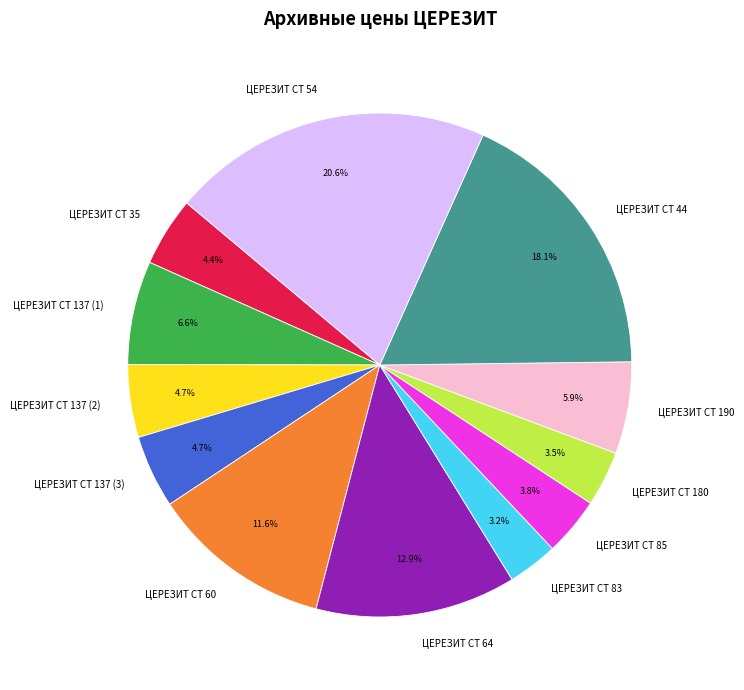

Does ЦЕРЕЗИТ CT 60 account for over 50% of the chart?

No